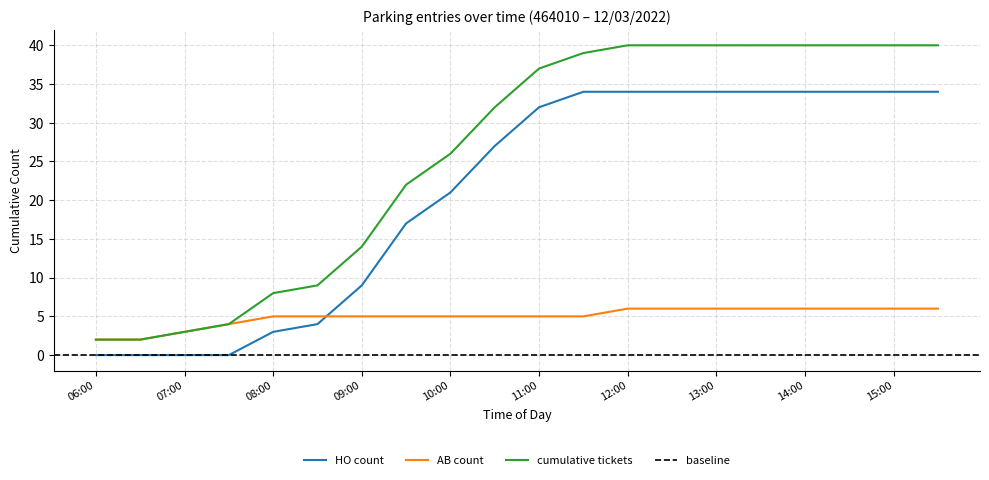

Does the chart have visible grid lines?

Yes